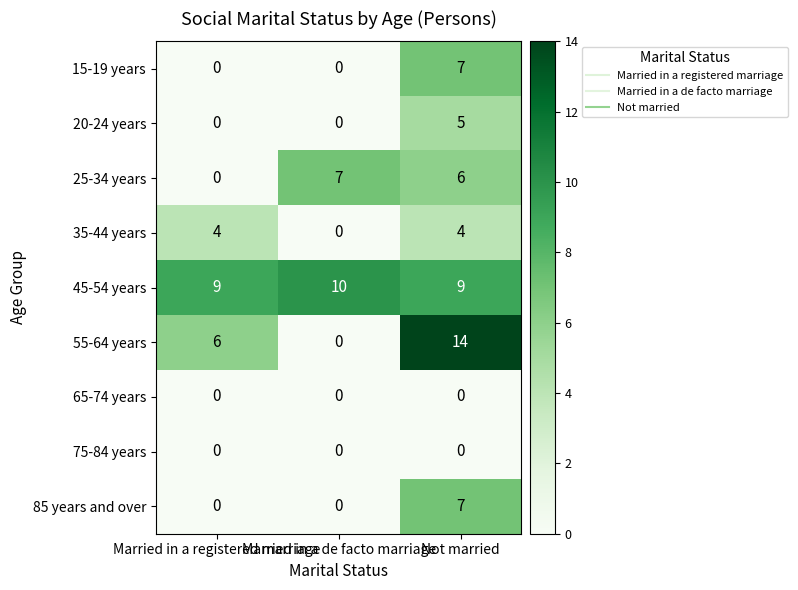

What is the difference between the second highest and minimum values in the 35-44 years series?

4